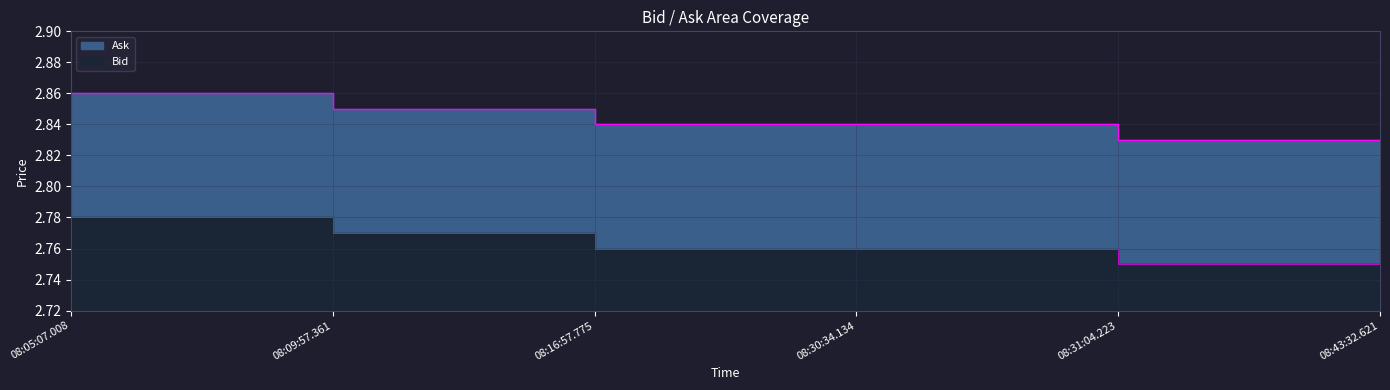

What is the value of the Ask point at the 1st from the left?

2.8